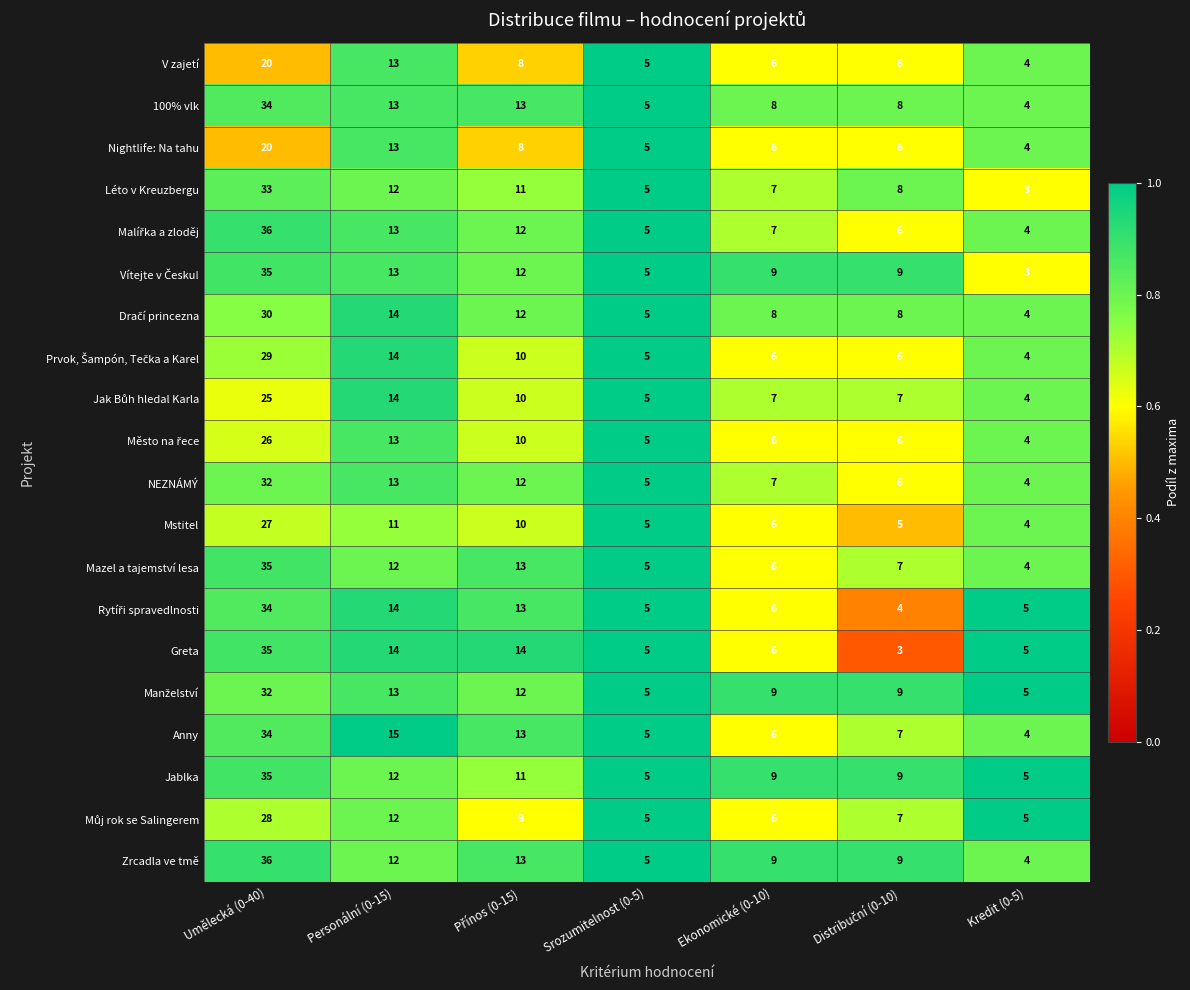

What is the spread (max minus min) of values at Ekonomické (0-10)?

3